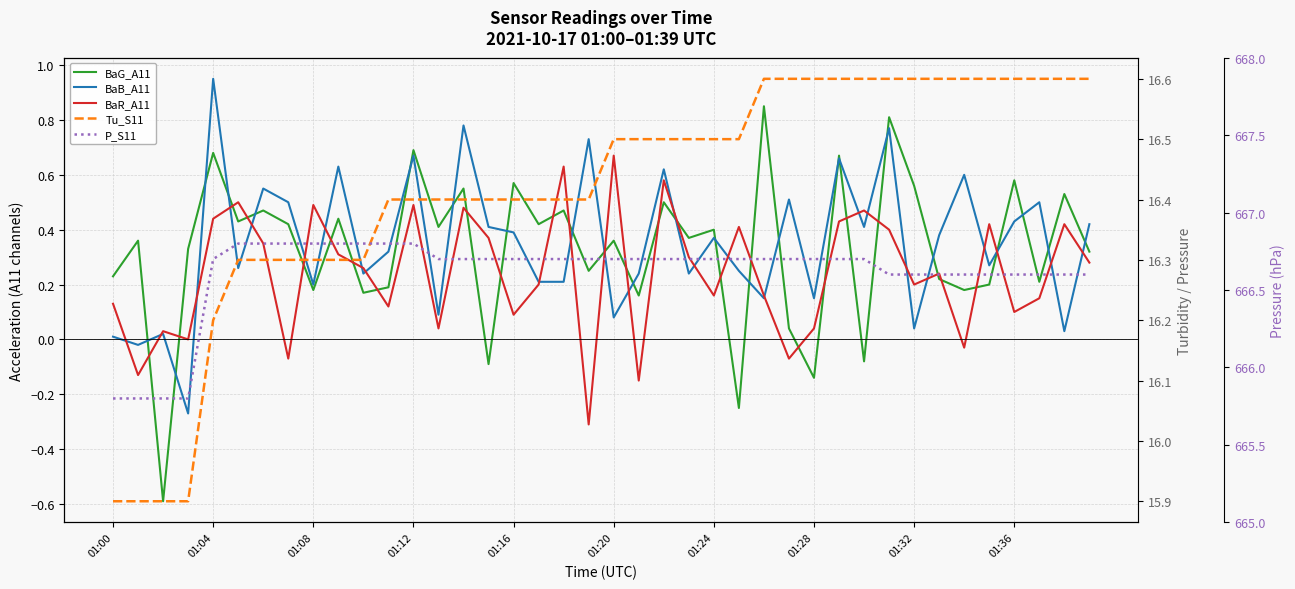

What is the value of the P_S11 point at the 14th from the left?

666.7